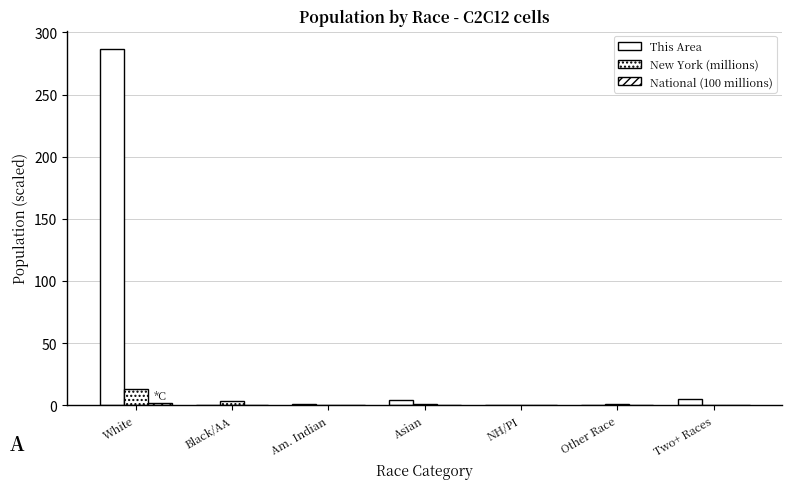

What is the label of the 3rd bar from the left?

Am. Indian